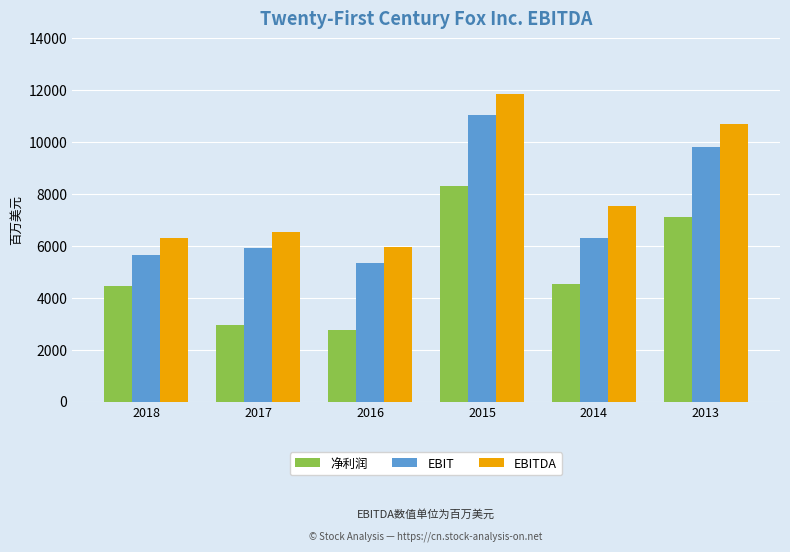

What is the value of the 净利润 bar at the 1st from the left?

4464